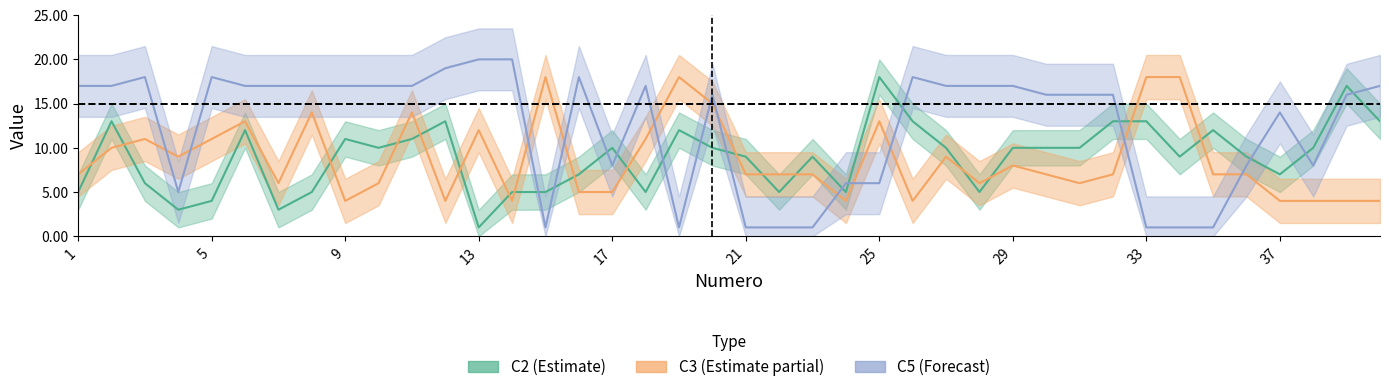

The C2 series shows 7 at 22. True or false?

False